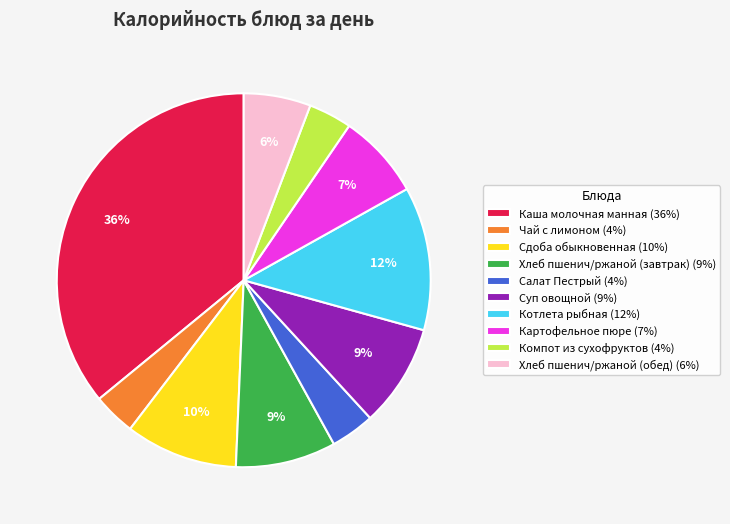

How many slices are in this pie chart?

10